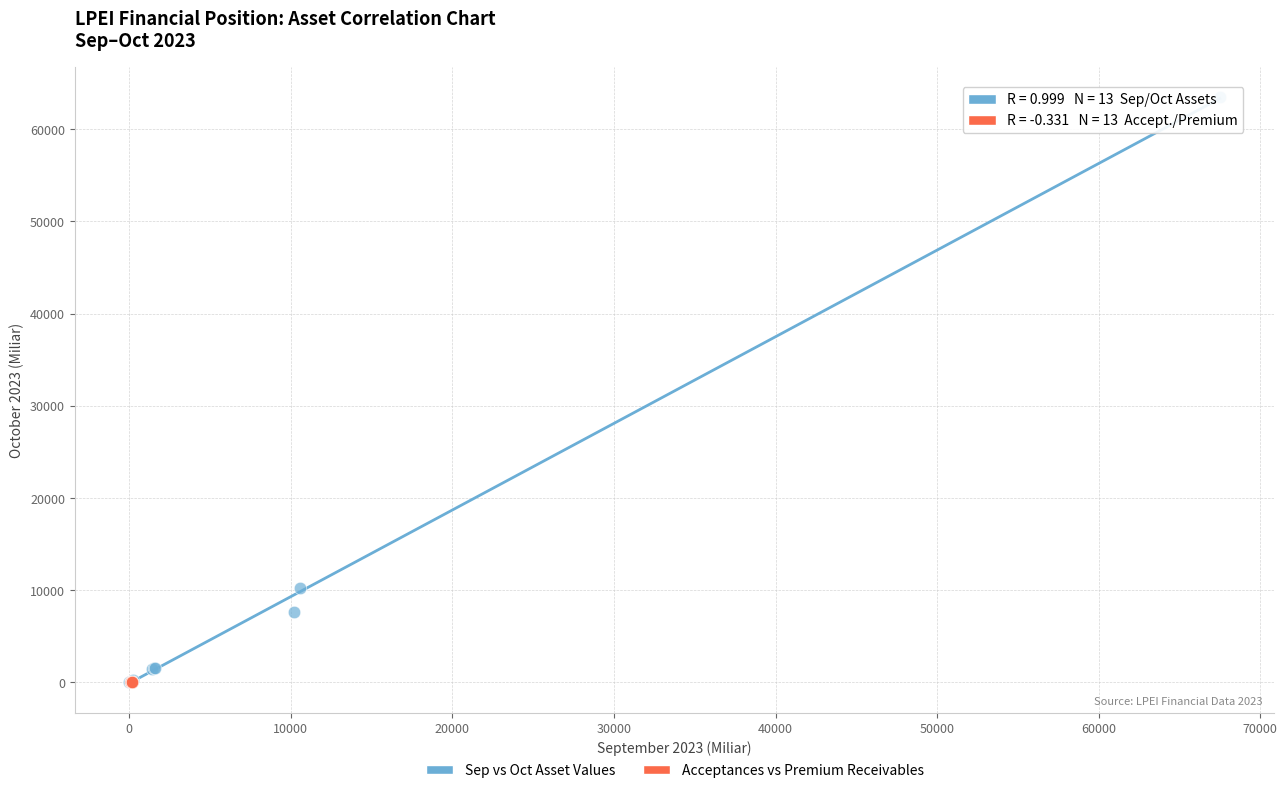

Which series has the largest Y range (max minus min)?

Sep vs Oct Asset Values